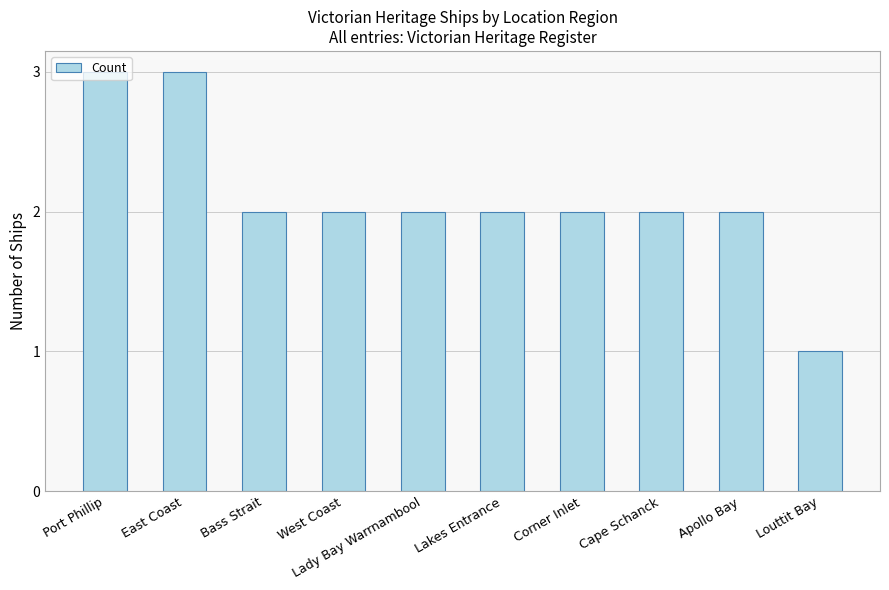

What is the label of the 4th bar from the right?

Corner Inlet